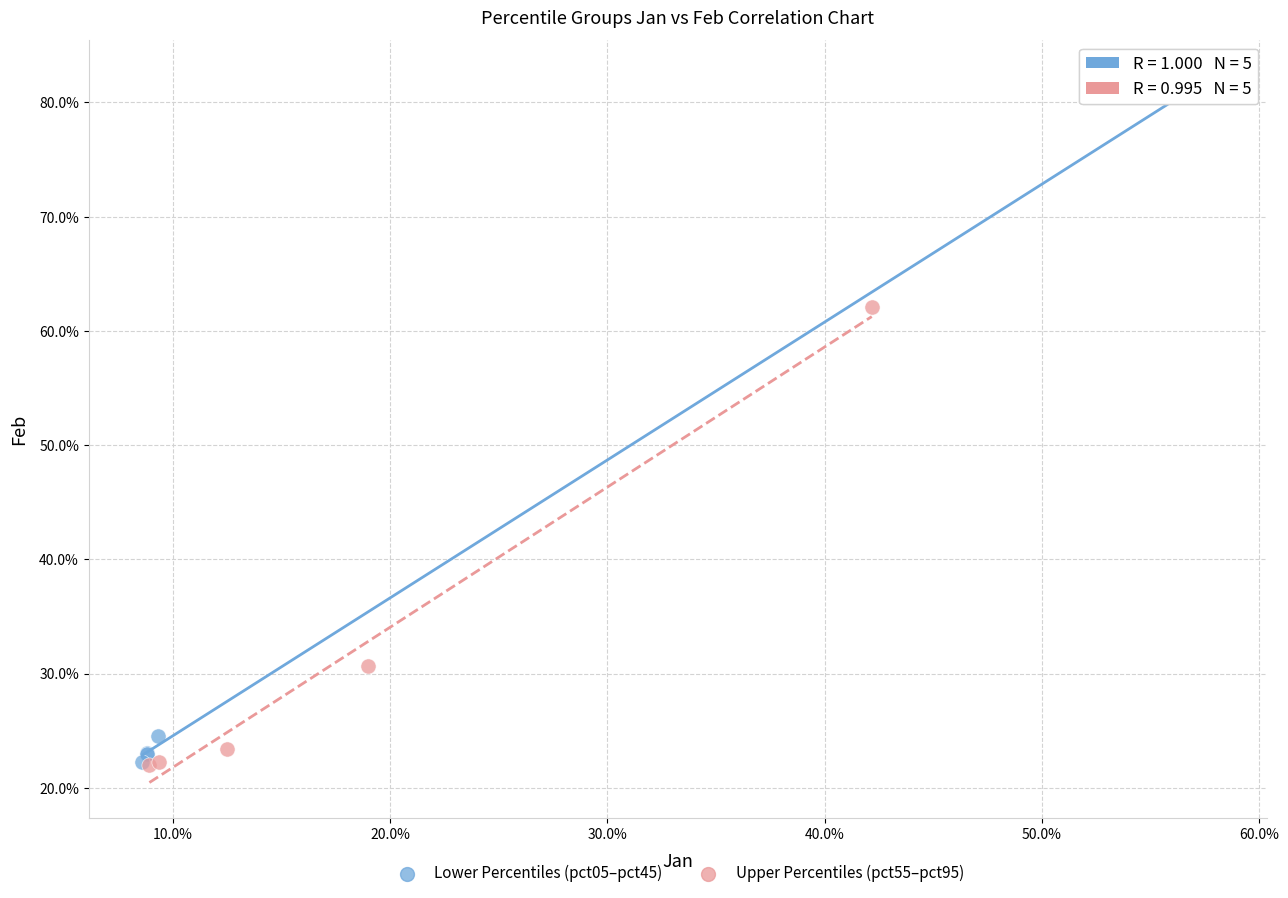

What are all the series names shown in the legend?

Lower Percentiles (pct05–pct45), Upper Percentiles (pct55–pct95)